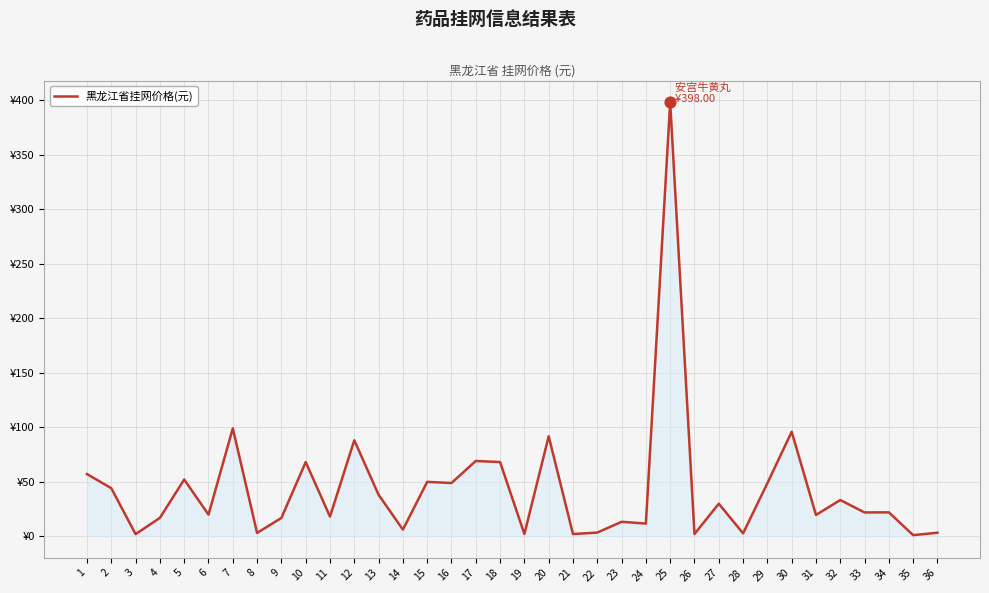

Between 20 and 19, which is larger?

20